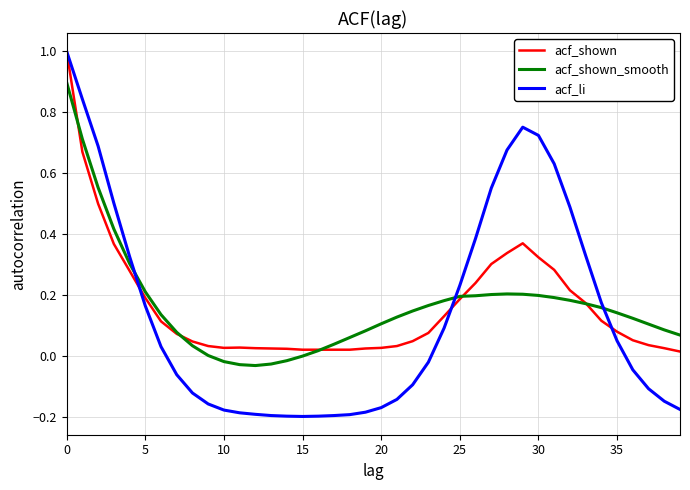

Which series has the widest spread of values?

acf_li